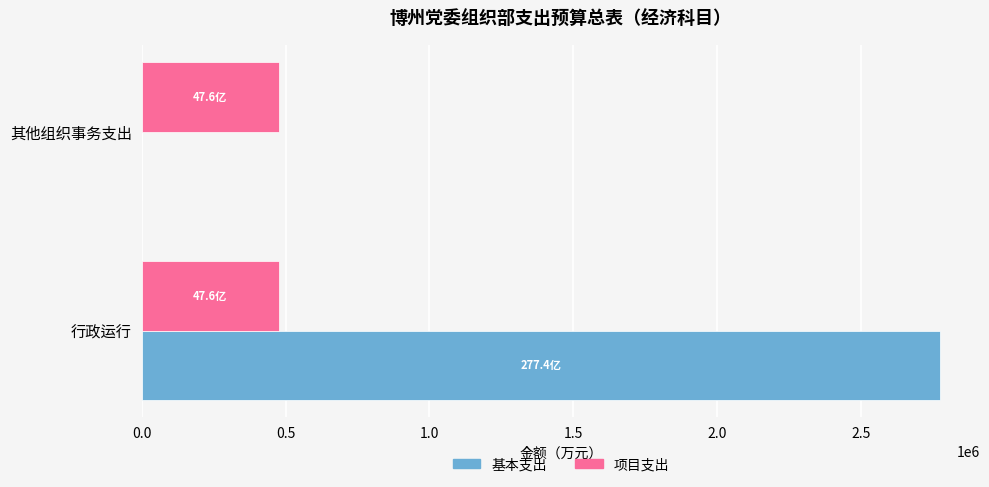

Count the number of categories in the chart.

2